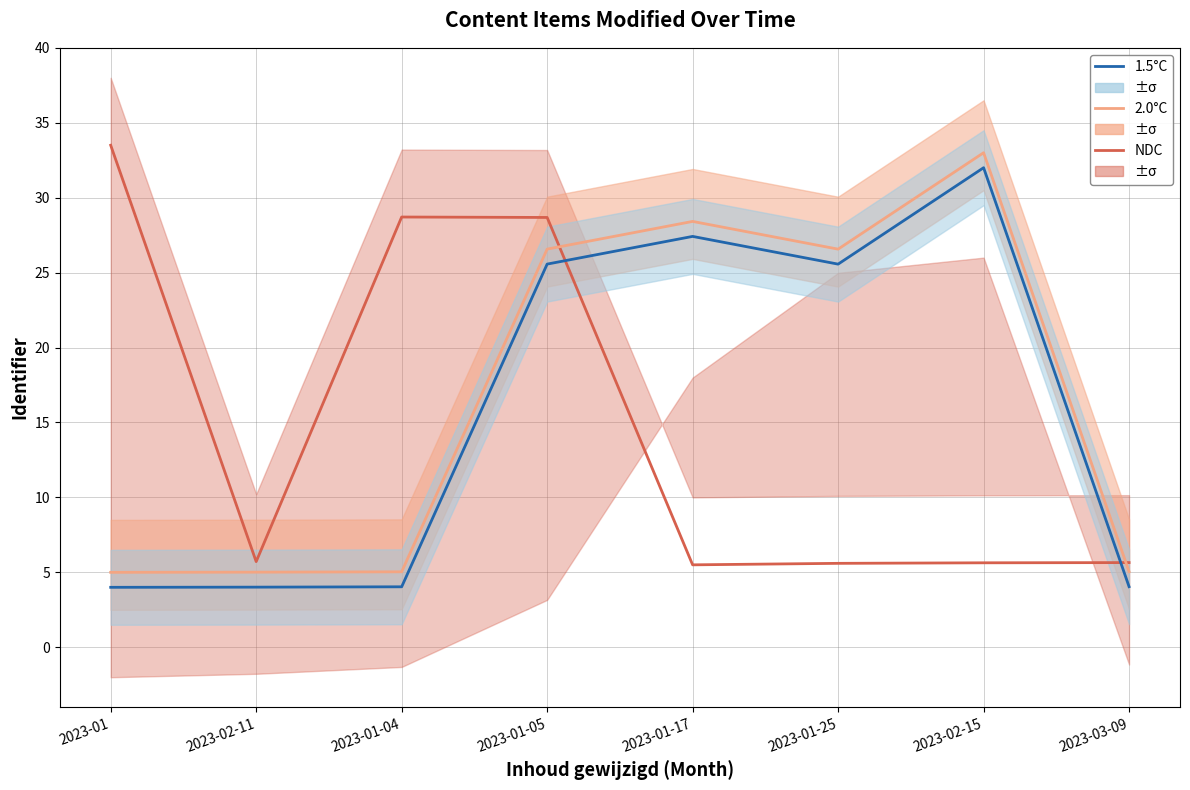

Reading left to right, transcribe all the data shown in this chart.

NDC: 33.5	5.7	28.7	28.7	5.5	5.6	5.6	5.6
2.0°C: 5.0	5.0	5.0	26.6	28.4	26.6	33.0	5.0
1.5°C: 4.0	4.0	4.0	25.6	27.4	25.6	32.0	4.0